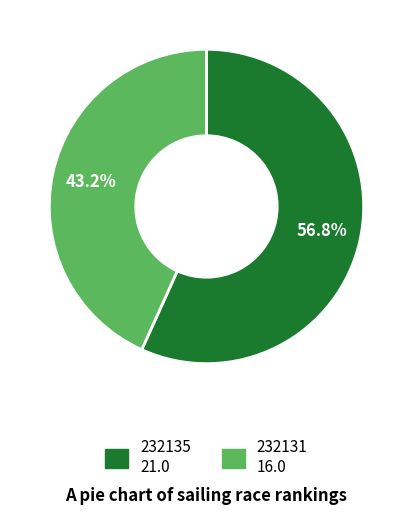

True or false: 232131 accounts for 56% of the total.

False